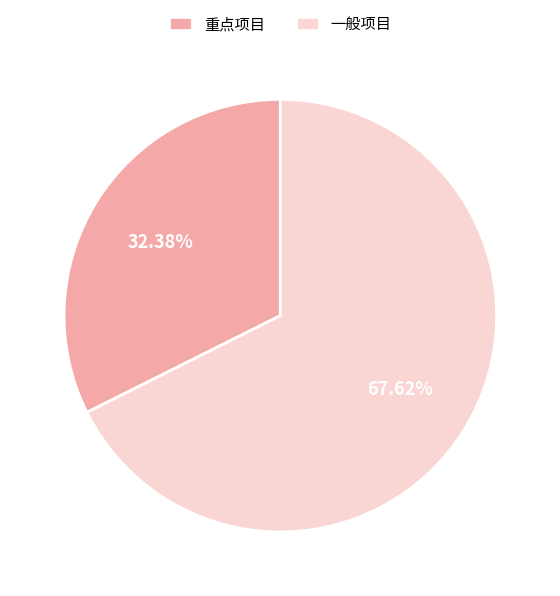

Is 重点项目 the majority of the pie?

No